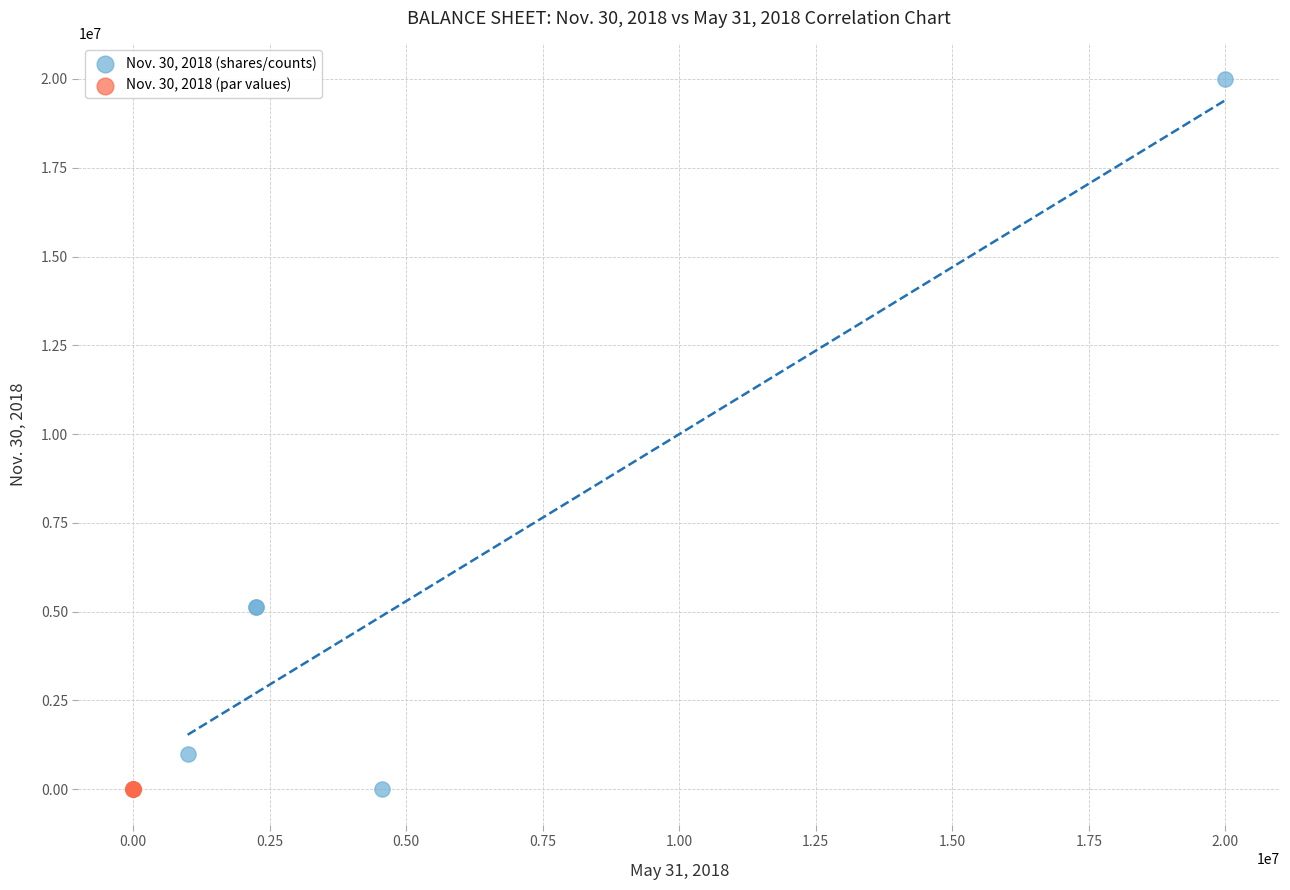

Which series has the widest spread of Y values?

Nov. 30, 2018 (shares/counts)